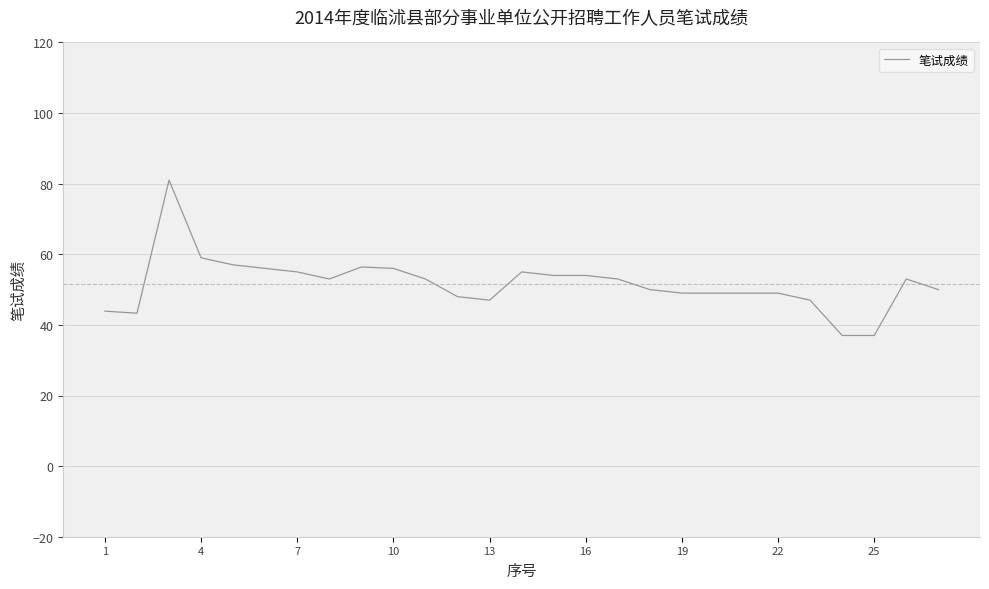

What is the greatest value displayed?

81.0